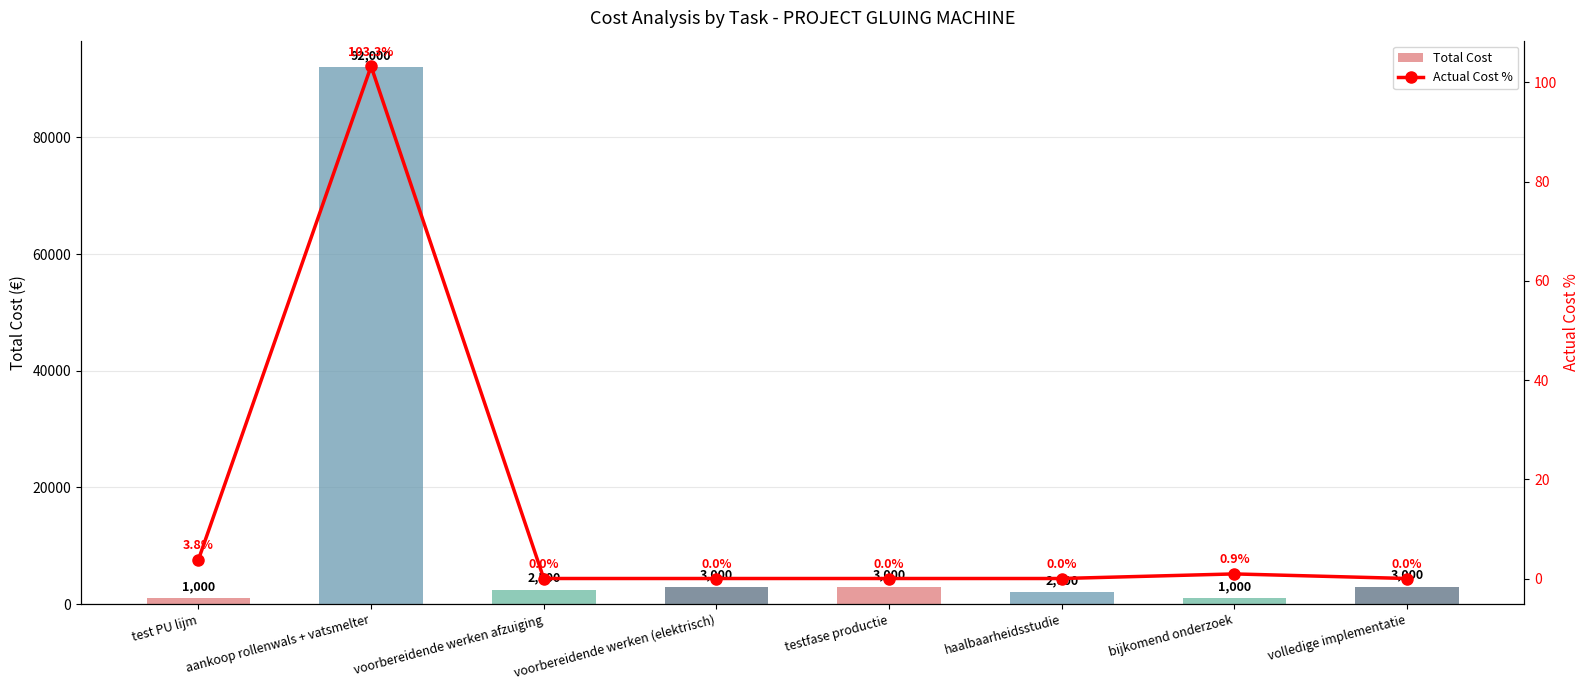

How many data points in Total Cost are above 3000?

1